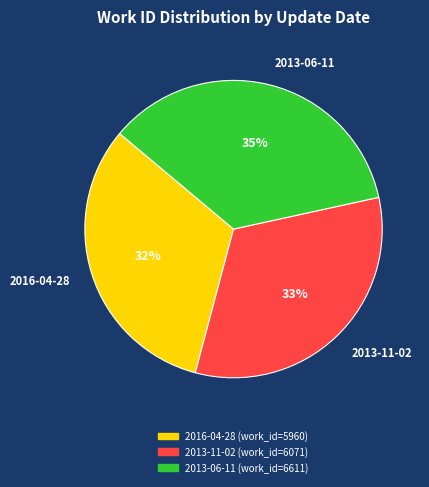

Rank the categories by value from lowest to highest.

2016-04-28, 2013-11-02, 2013-06-11